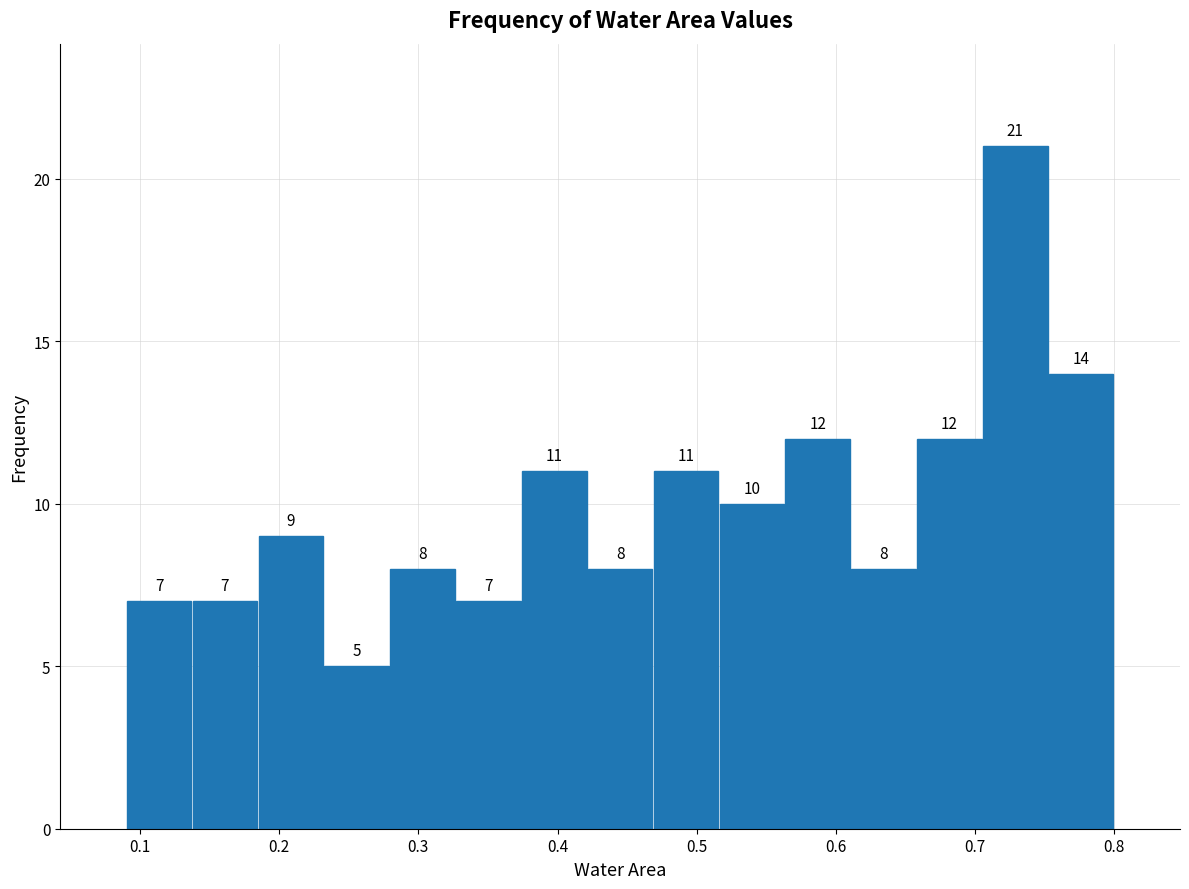

Reading left to right, list every bar in this chart as the range it spans on the x-axis followed by its height. The bar edges are not printed on the chart, so give them approximately, as read against the axis.

0.09 to 0.14: 7
0.14 to 0.18: 7
0.18 to 0.23: 9
0.23 to 0.28: 5
0.28 to 0.33: 8
0.33 to 0.37: 7
0.37 to 0.42: 11
0.42 to 0.47: 8
0.47 to 0.52: 11
0.52 to 0.56: 10
0.56 to 0.61: 12
0.61 to 0.66: 8
0.66 to 0.71: 12
0.71 to 0.75: 21
0.75 to 0.80: 14